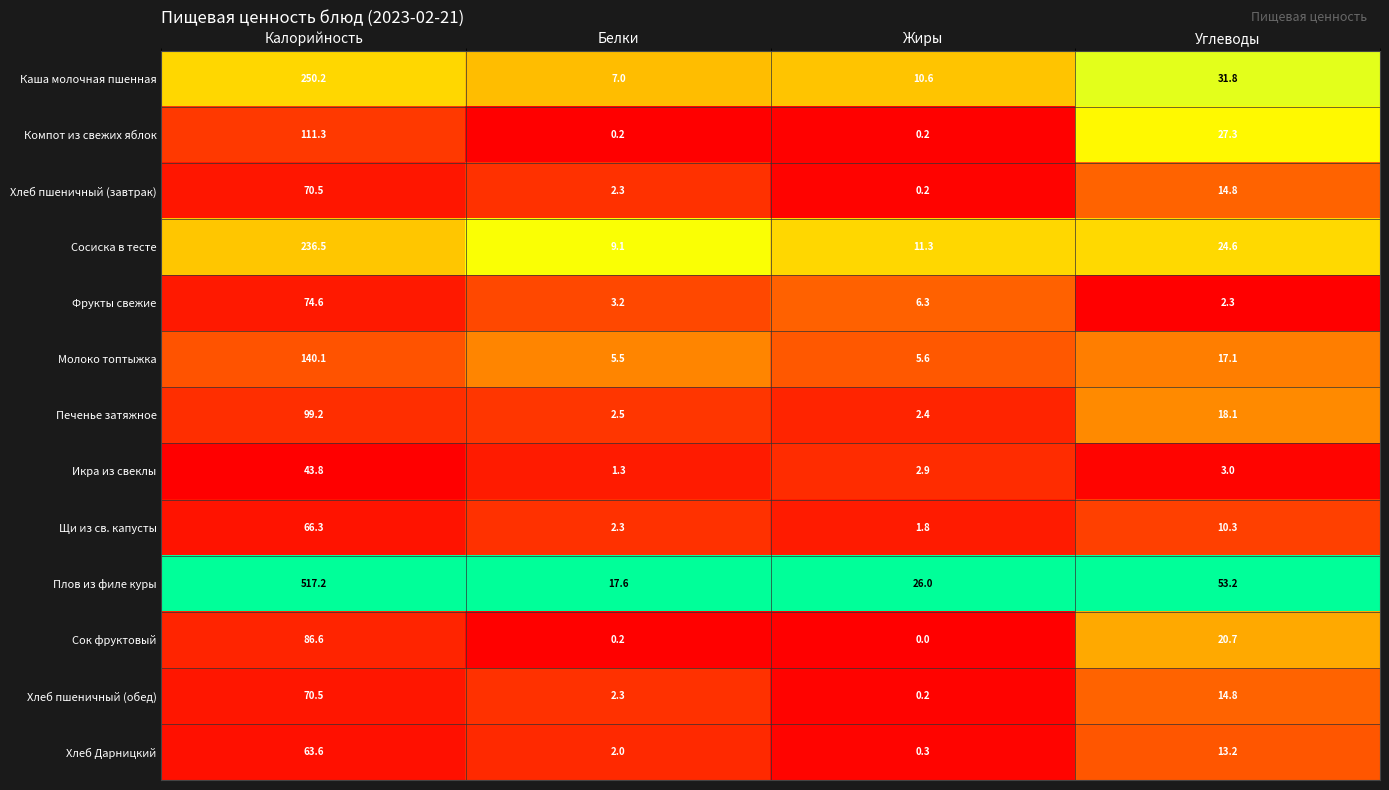

Which series has the largest total across all categories?

Плов из филе куры